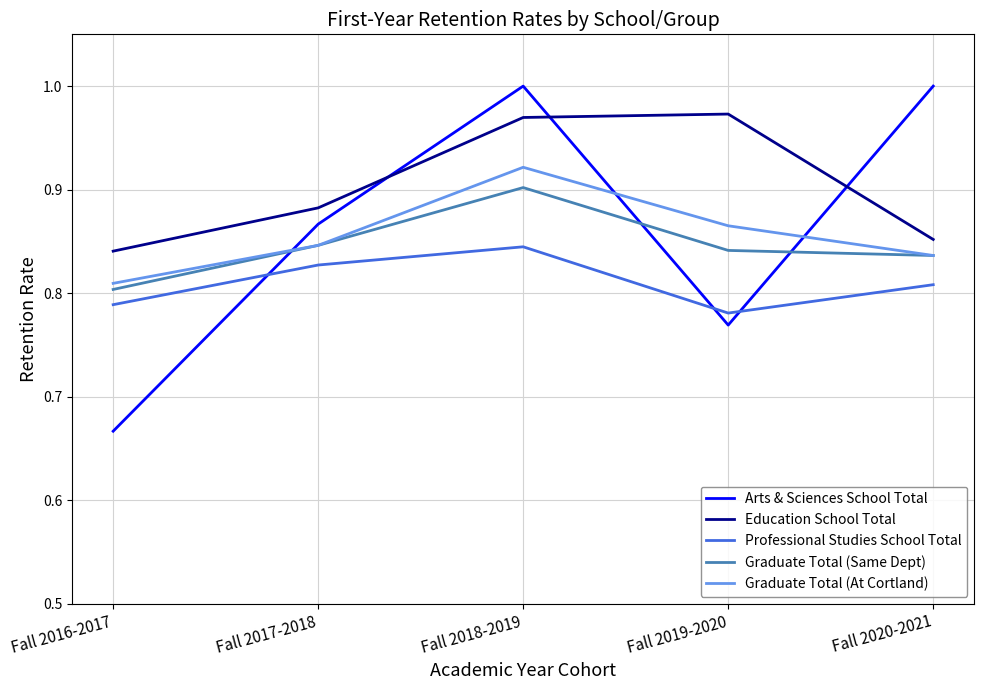

True or false: Education School Total has more than 0 interior local peaks.

True